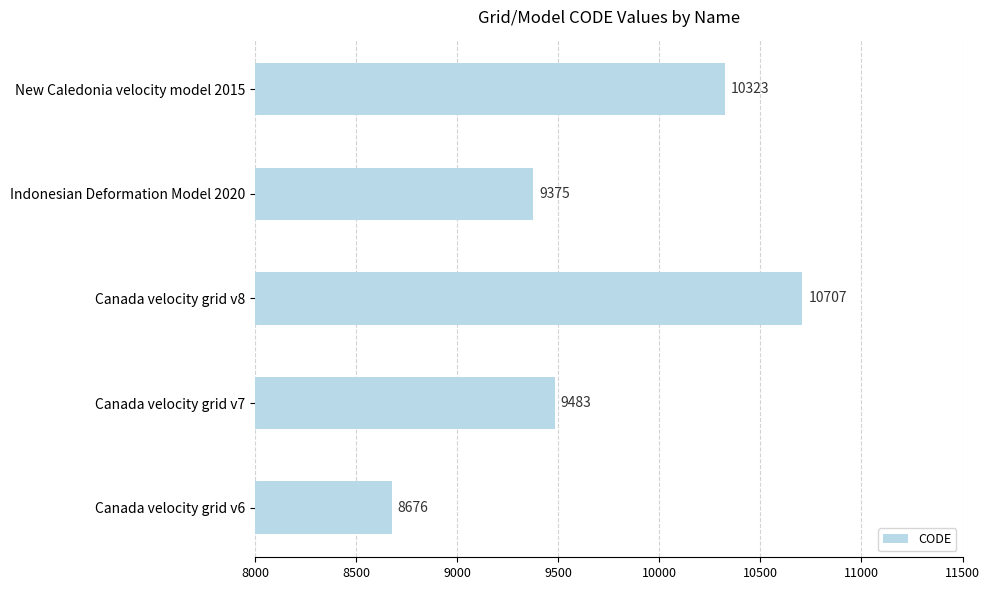

List the labels in order of value, largest first.

Canada velocity grid v8, New Caledonia velocity model 2015, Canada velocity grid v7, Indonesian Deformation Model 2020, Canada velocity grid v6